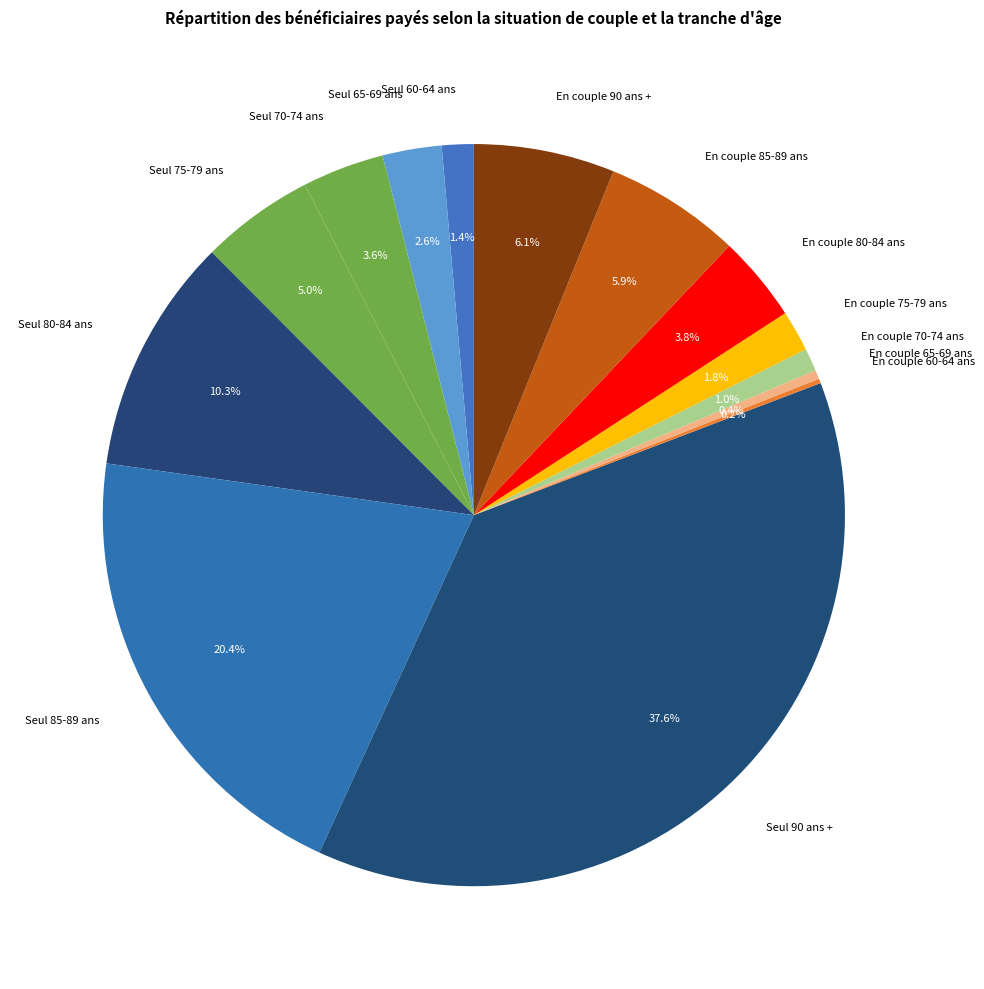

Is it true that En couple 75-79 ans is 2% of the pie?

True